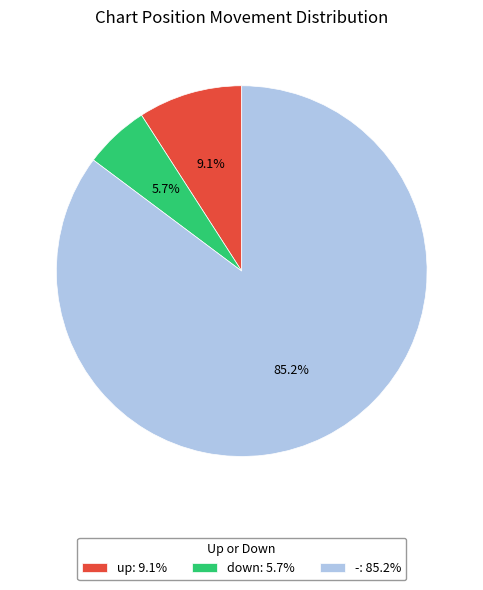

How many slices are in this pie chart?

3